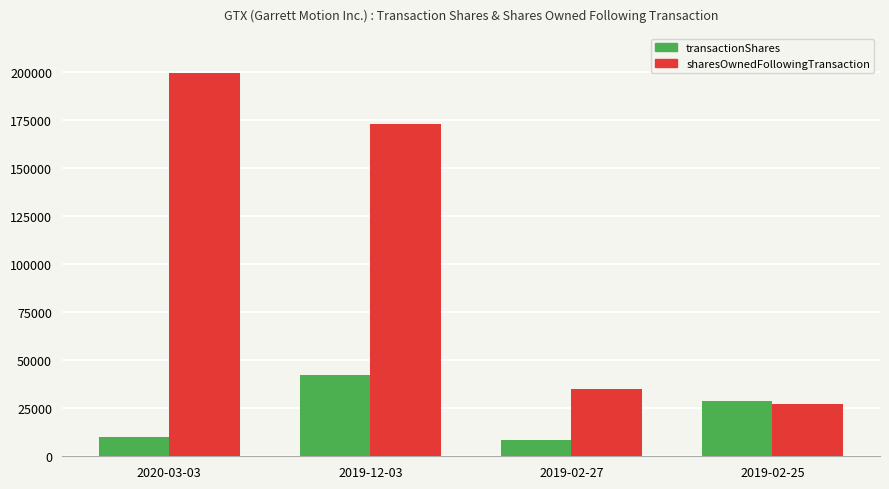

Count the number of data series in this chart.

2